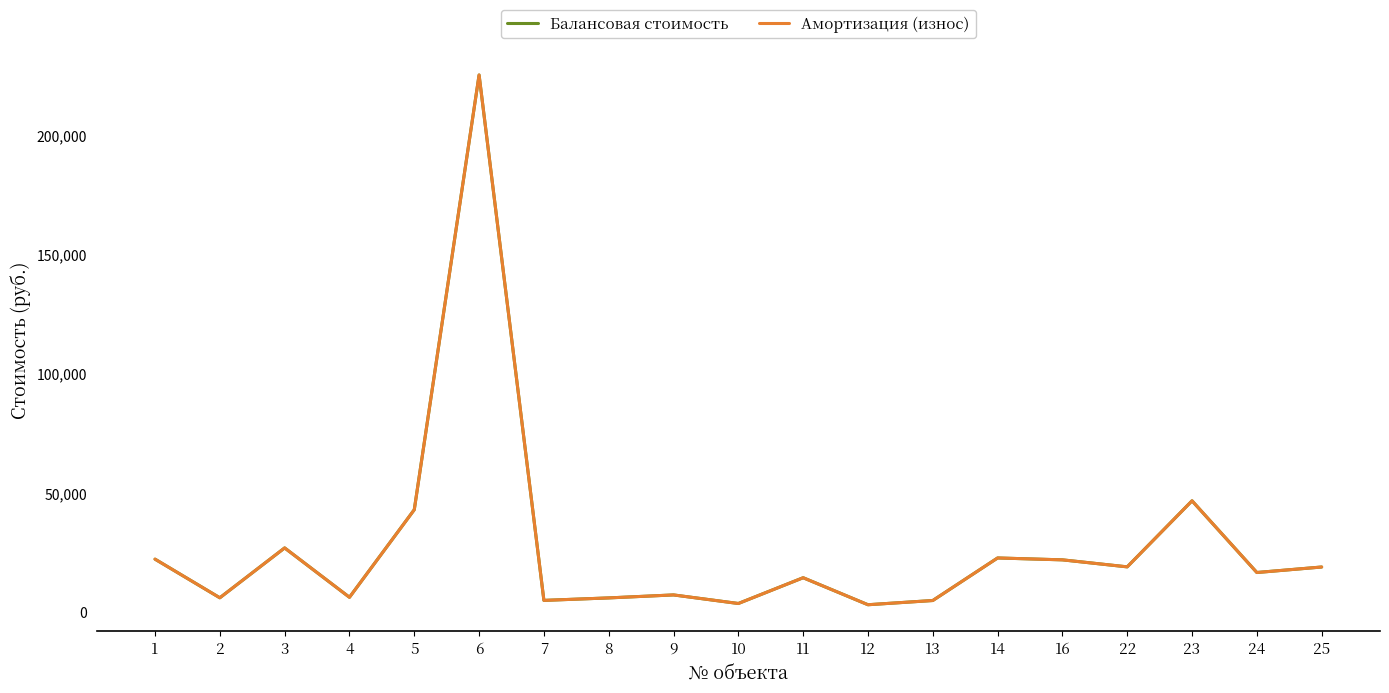

Reading left to right, what are all the values shown in this chart?

Балансовая стоимость: 22286.0	6090.0	26990.0	6300.0	43000.0	225183.3	5000.0	6039.0	7290.0	3700.0	14500.0	3180.0	4950.0	22780.0	21989.0	19053.5	46730.7	16685.0	18990.0
Амортизация (износ): 22286.0	6090.0	26990.0	6300.0	43000.0	225183.3	5000.0	6039.0	7290.0	3700.0	14500.0	3180.0	4950.0	22780.0	21989.0	19053.5	46730.7	16685.0	18990.0